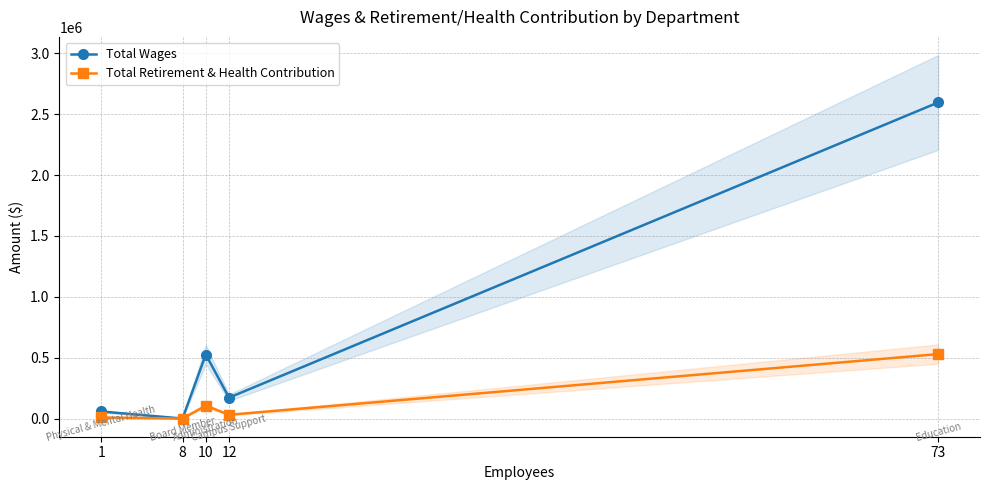

True or false: Total Retirement & Health Contribution has a value of 529440 at 73.

True